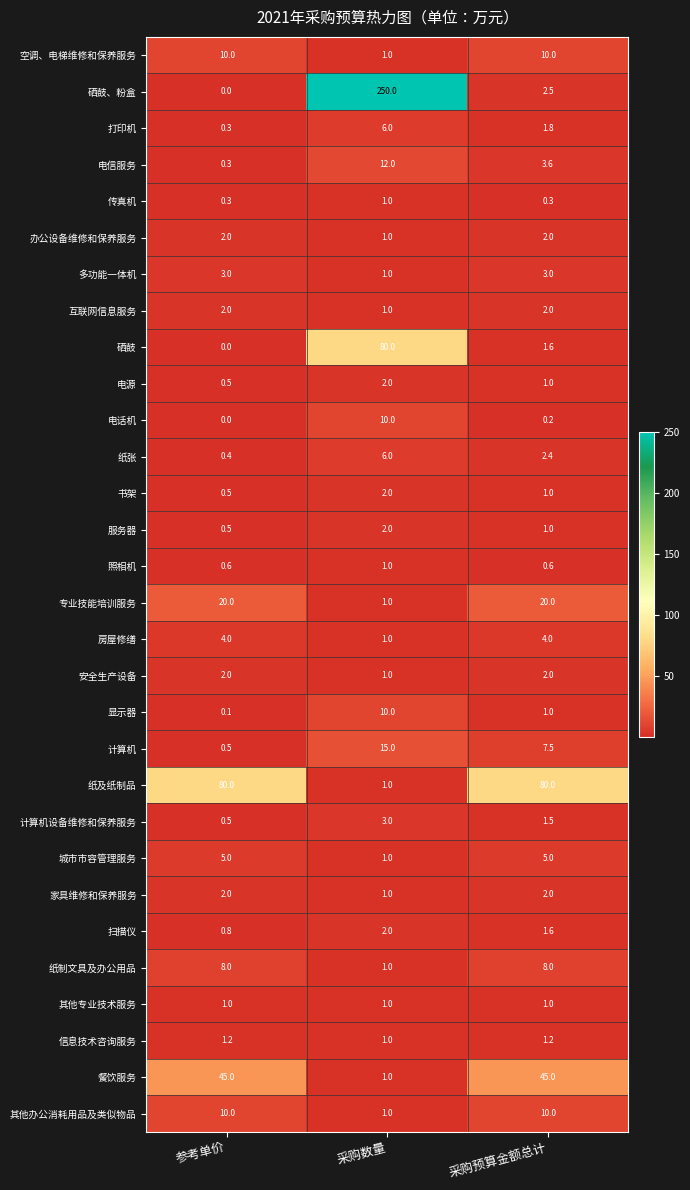

True or false: 城市市容管理服务 has a value of 5.0 at 采购预算金额总计.

True